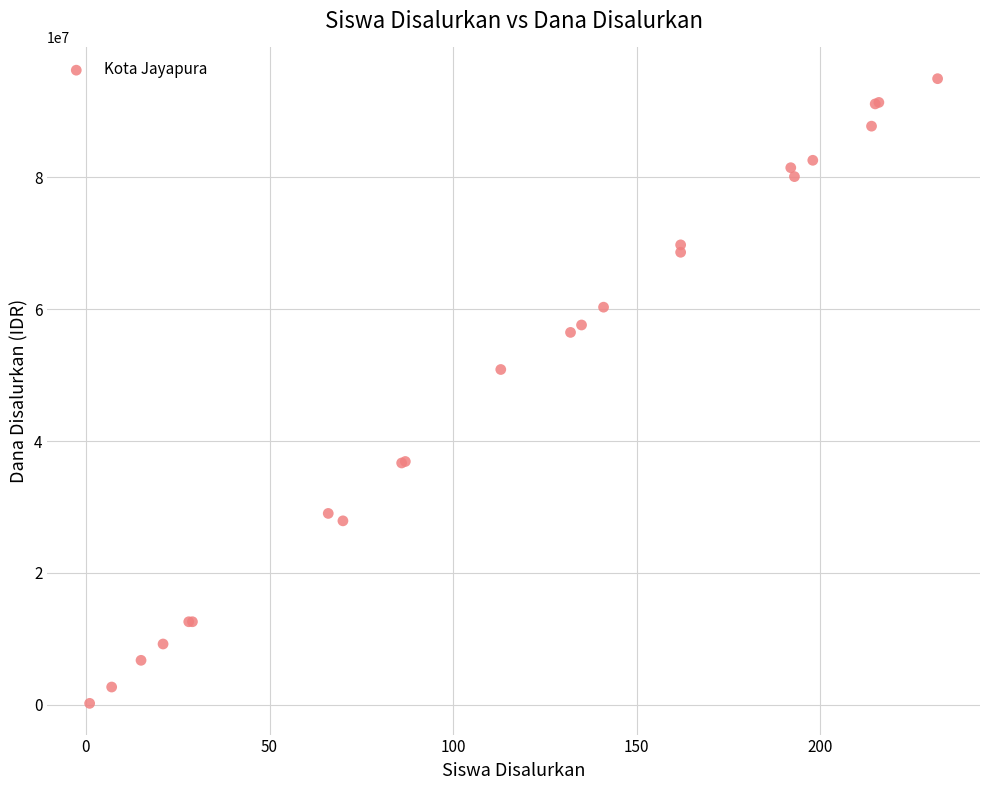

What Y value in the scatter plot is closest to 47587500?

50850000